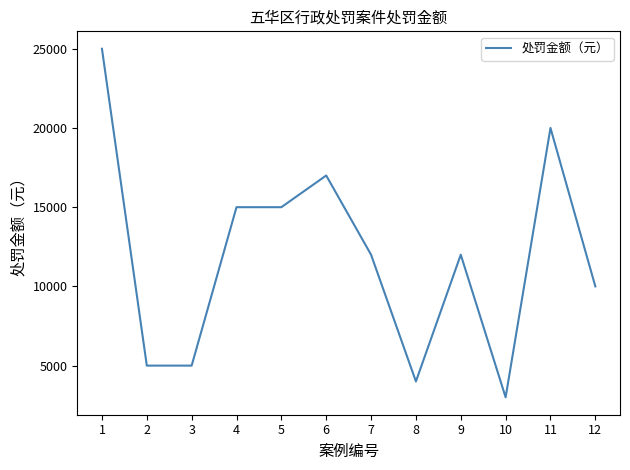

Reading left to right, what are all the values shown in this chart?

1=25000	2=5000	3=5000	4=15000	5=15000	6=17000	7=12000	8=4000	9=12000	10=3000	11=20000	12=10000